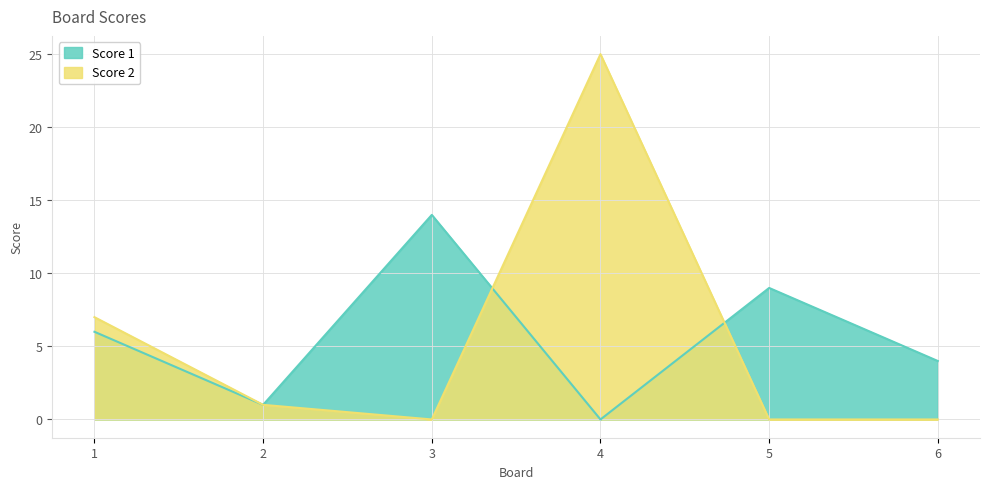

How many data points in Score 1 are above 6?

2